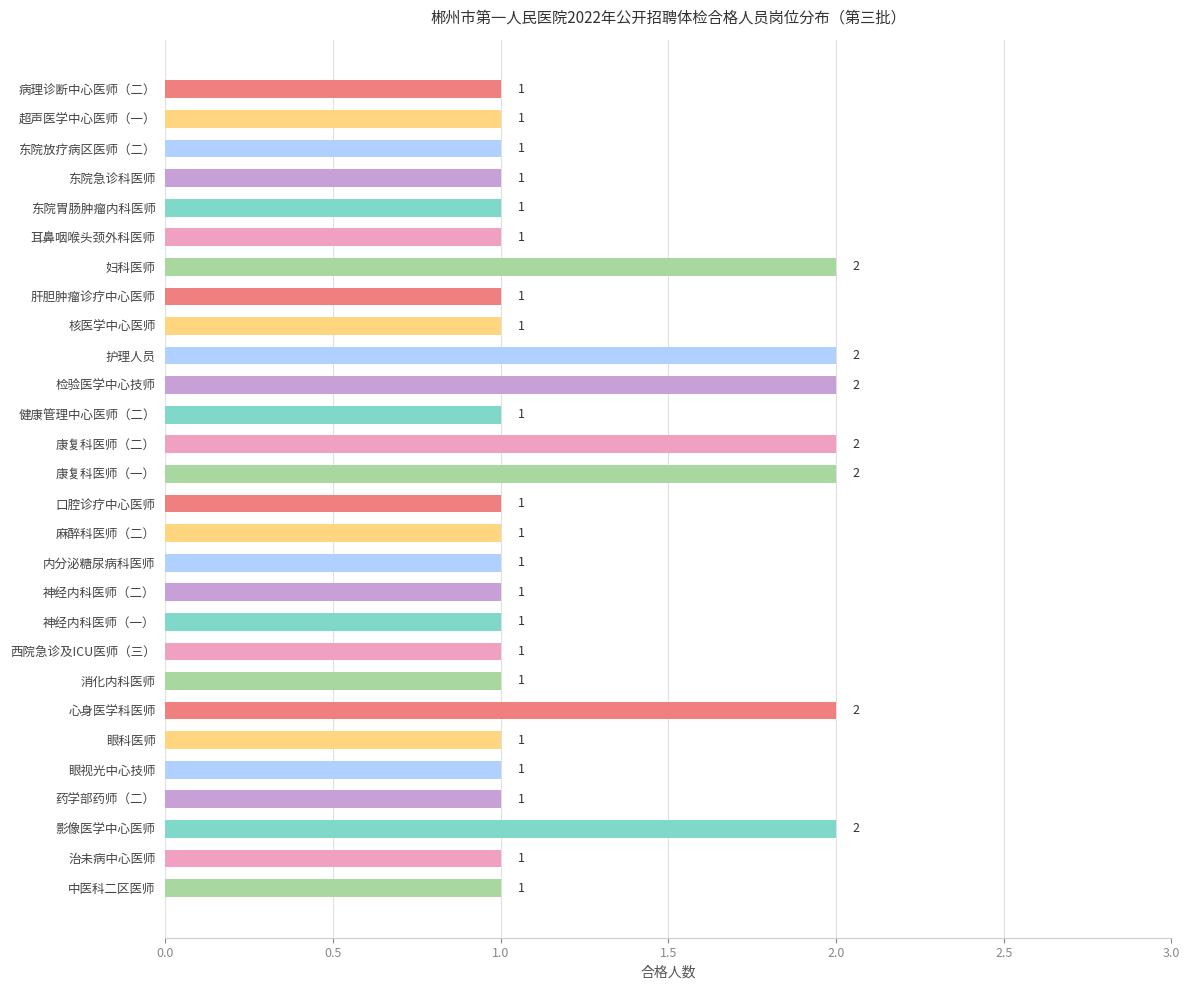

What position from the top is 肝胆肿瘤诊疗中心医师?

8